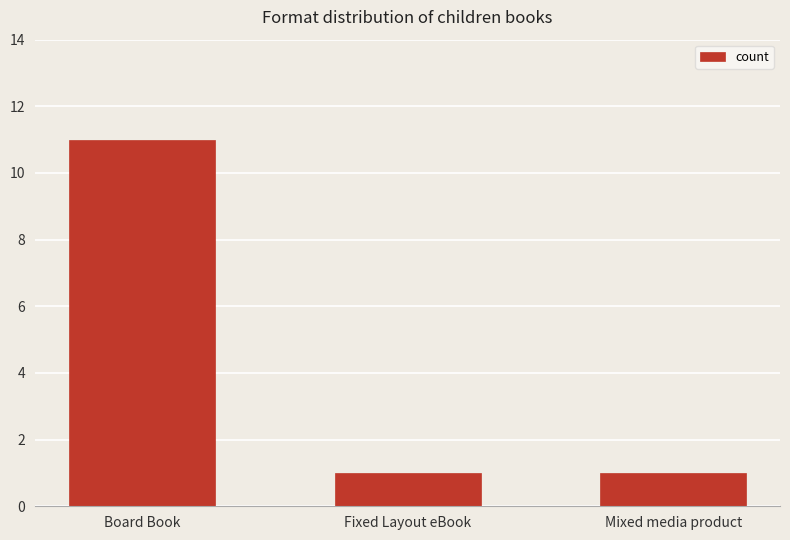

What is the value of the 1st bar from the left?

11